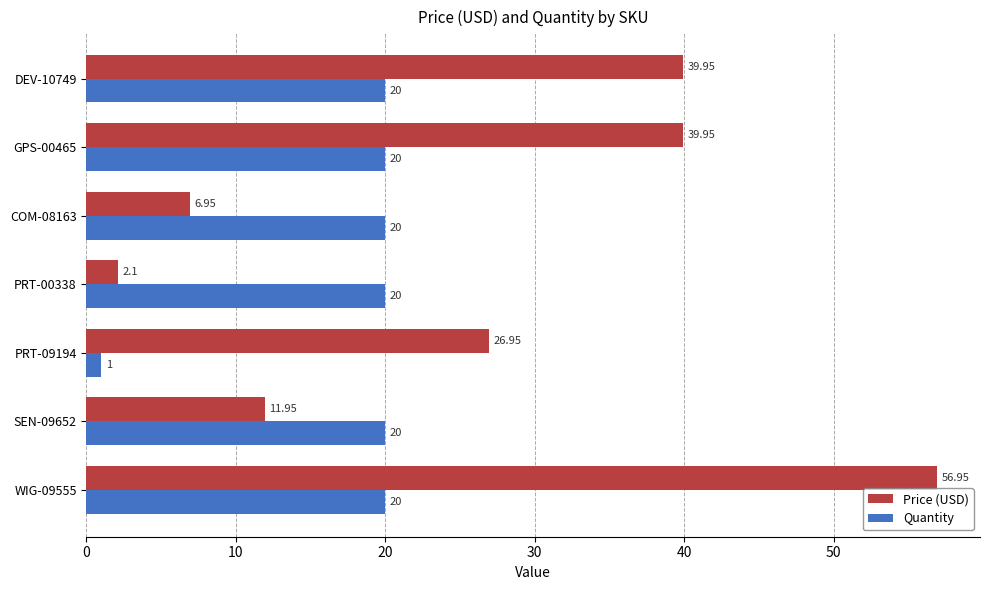

List the series in order of their overall mean, lowest first.

Quantity, Price (USD)